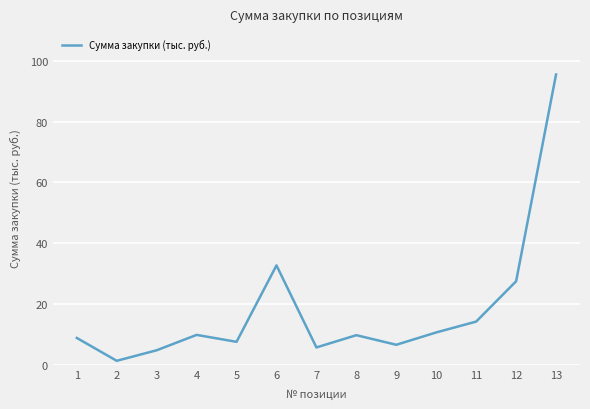

True or false: the data shows 10.0 at 4.

True